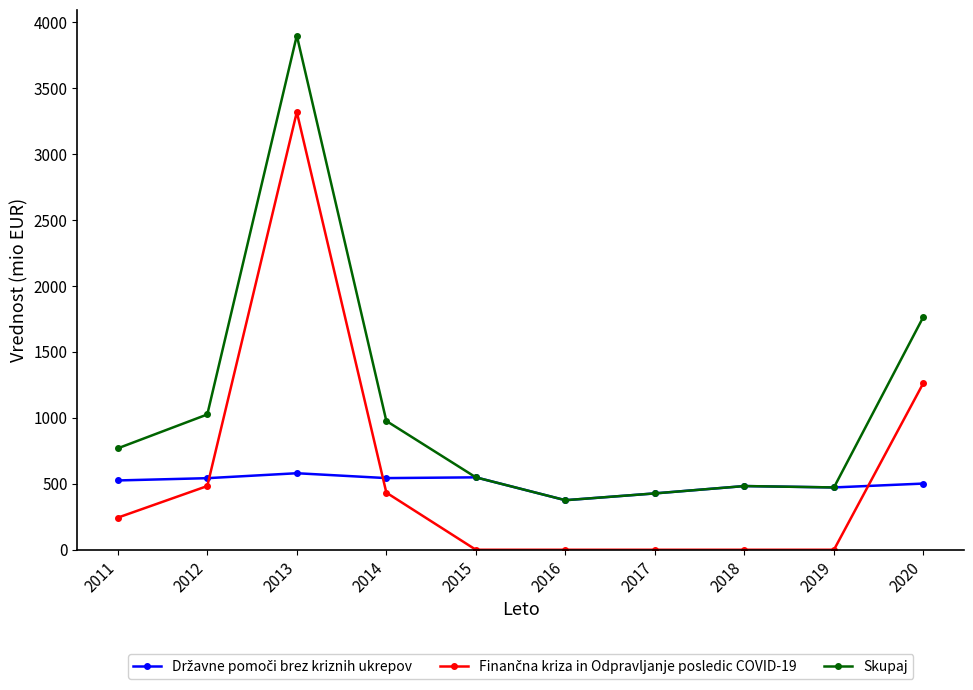

What is the maximum value shown in the chart?

3896.9